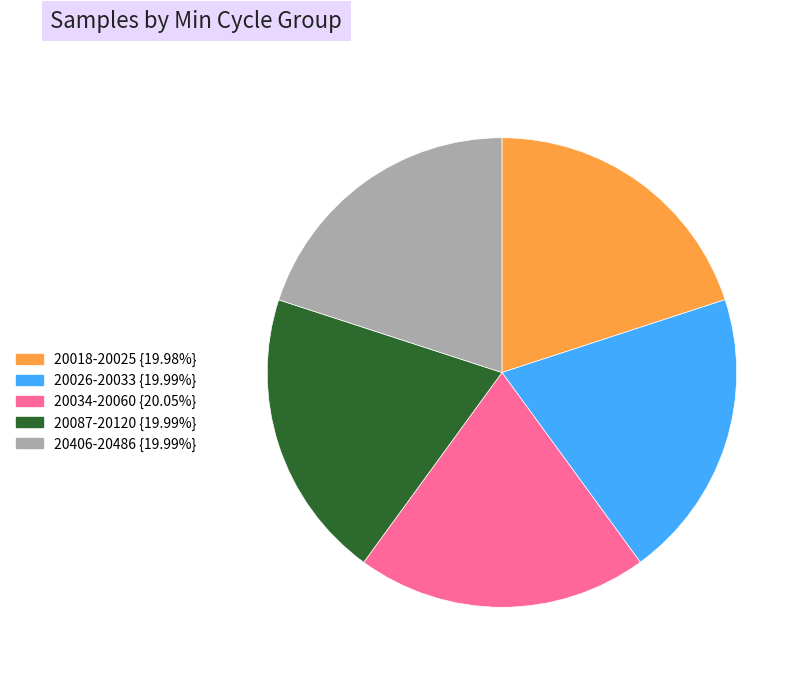

Is there a majority slice in this chart?

No